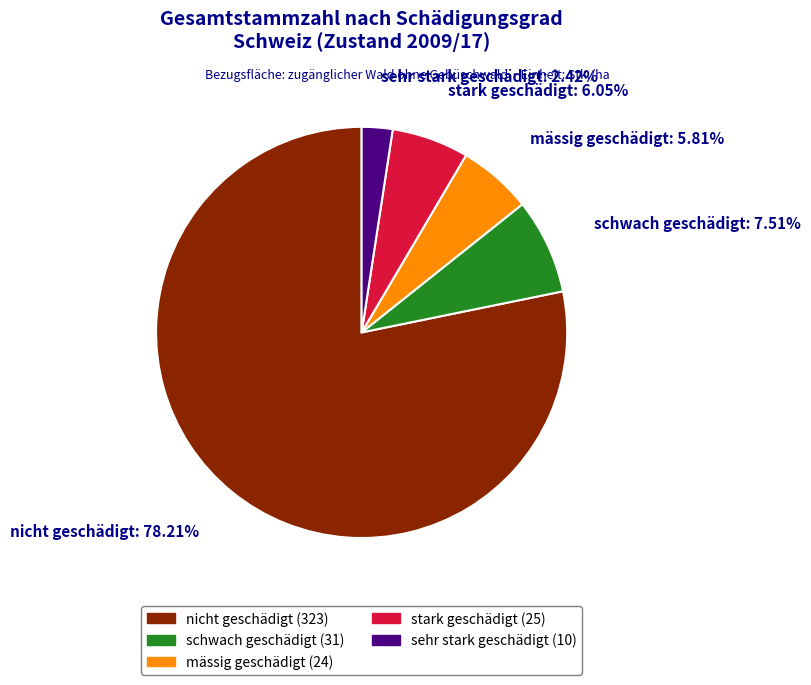

True or false: stark geschädigt accounts for 6% of the total.

True